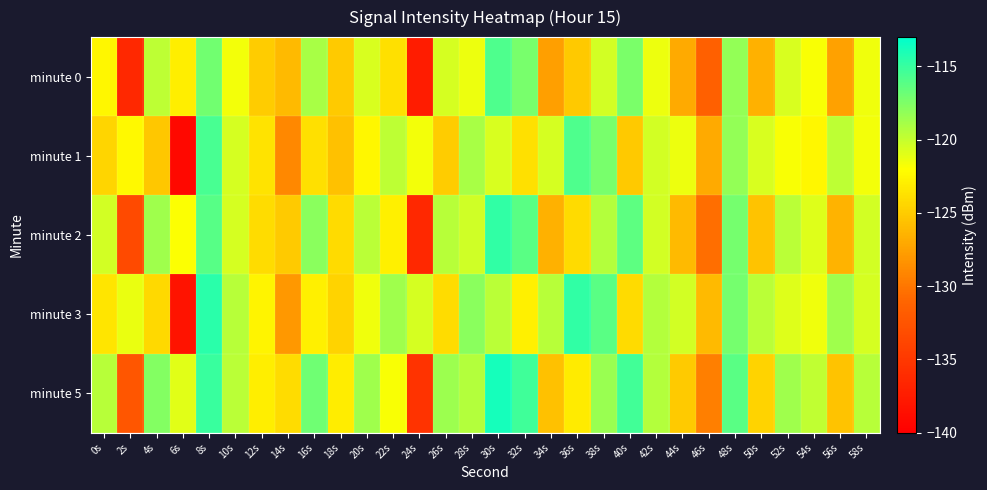

What is the difference between the highest and lowest values at 44s?

6.6